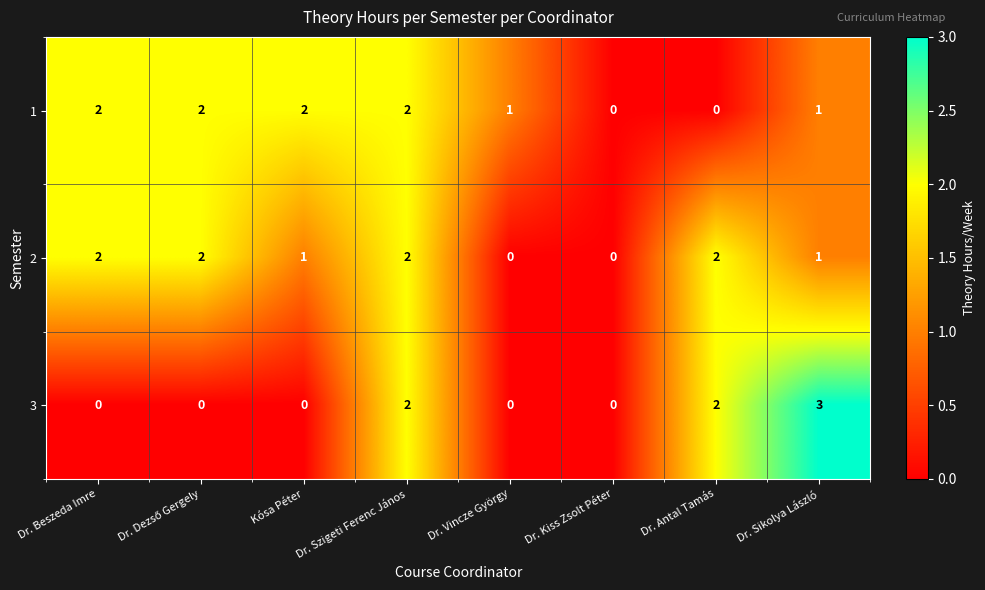

At which category is the sum across all series the highest?

Dr. Szigeti Ferenc János